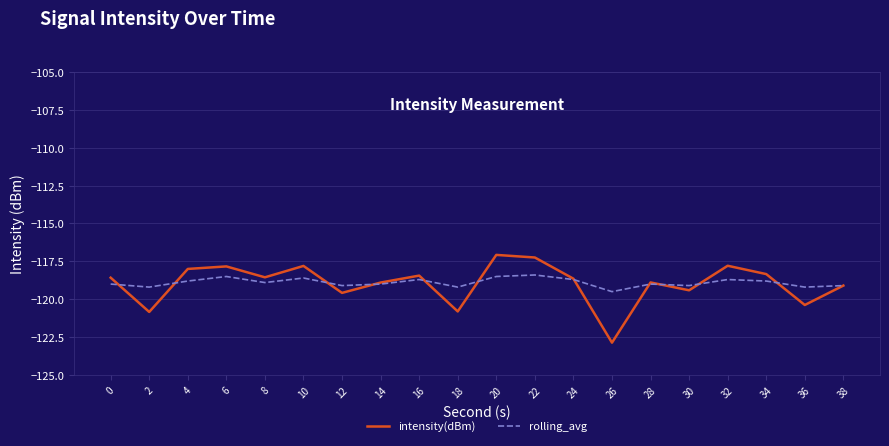

Reading right to left, list all the values displayed in this chart.

intensity(dBm): 38=-119.1	36=-120.4	34=-118.3	32=-117.8	30=-119.4	28=-118.9	26=-122.9	24=-118.6	22=-117.2	20=-117.1	18=-120.8	16=-118.4	14=-118.9	12=-119.6	10=-117.8	8=-118.6	6=-117.8	4=-118.0	2=-120.8	0=-118.6
rolling_avg: 38=-119.1	36=-119.2	34=-118.8	32=-118.7	30=-119.1	28=-119.0	26=-119.5	24=-118.7	22=-118.4	20=-118.5	18=-119.2	16=-118.7	14=-119.0	12=-119.1	10=-118.6	8=-118.9	6=-118.5	4=-118.8	2=-119.2	0=-119.0